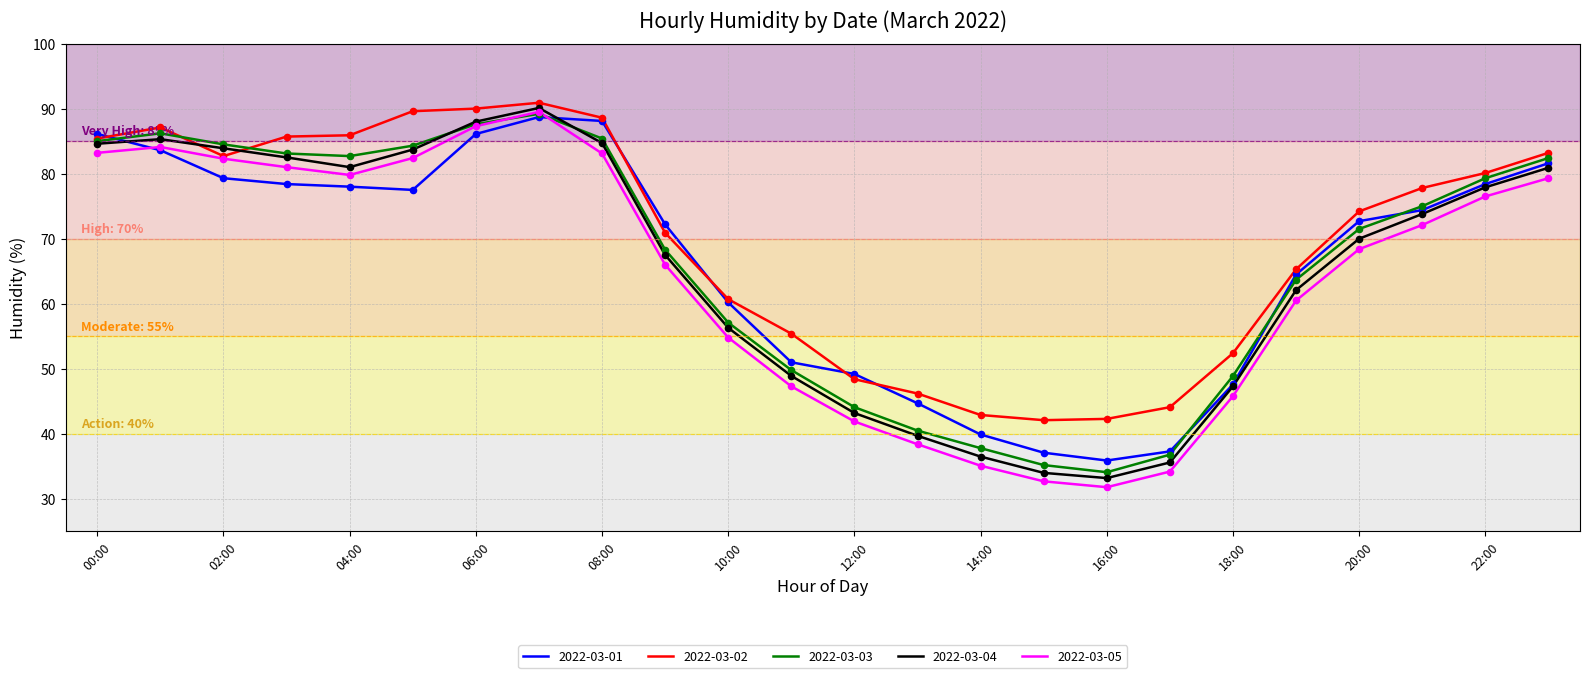

Which series has the largest total across all categories?

2022-03-02